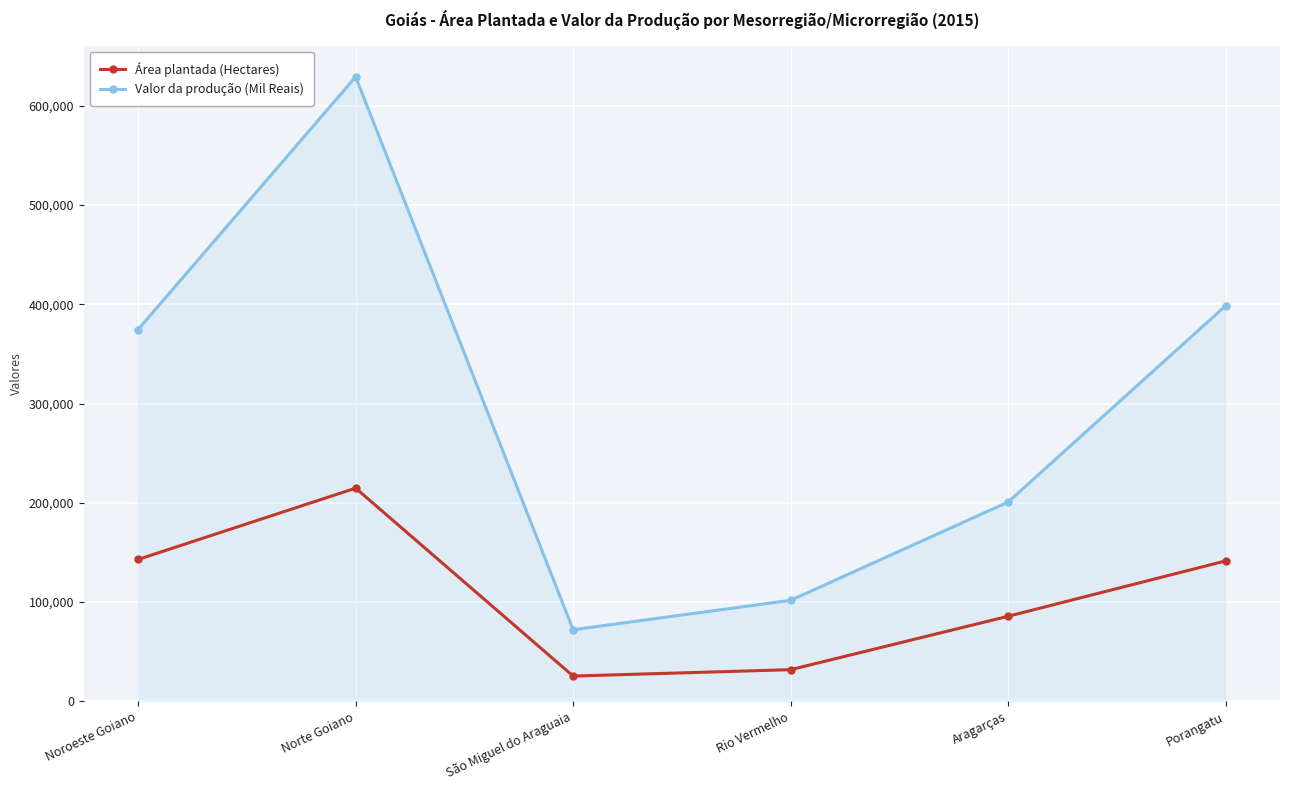

At which category does Área plantada (Hectares) reach its first local valley?

São Miguel do Araguaia